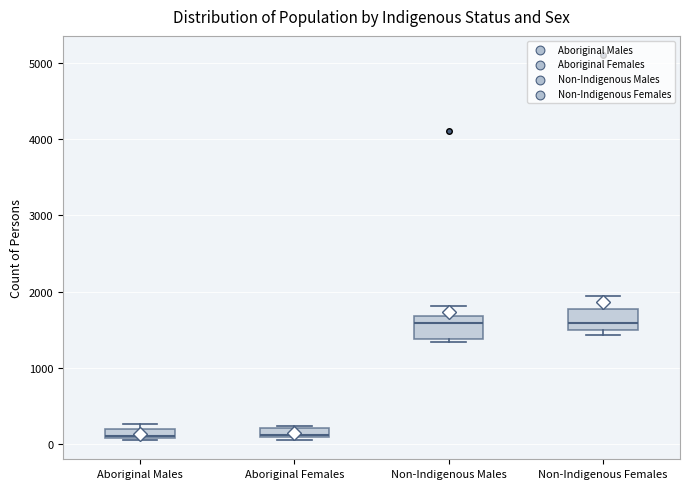

Where is the lower edge of the box for Non-Indigenous Females on the y-axis? The values are not printed on the chart, so give them approximately, as read against the axis.

1500